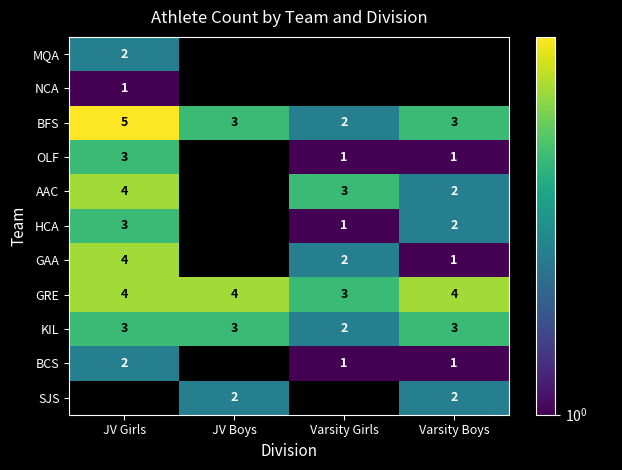

Is the value of KIL at Varsity Girls greater than the value of BFS at JV Boys?

No